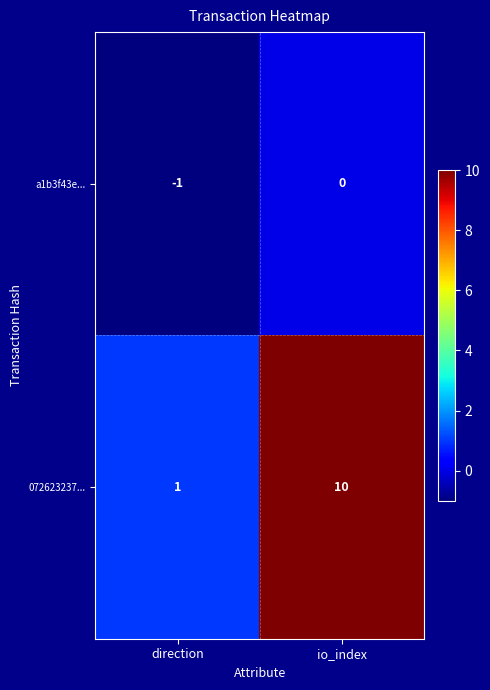

What is the difference between the 072623237... values at direction and io_index?

9